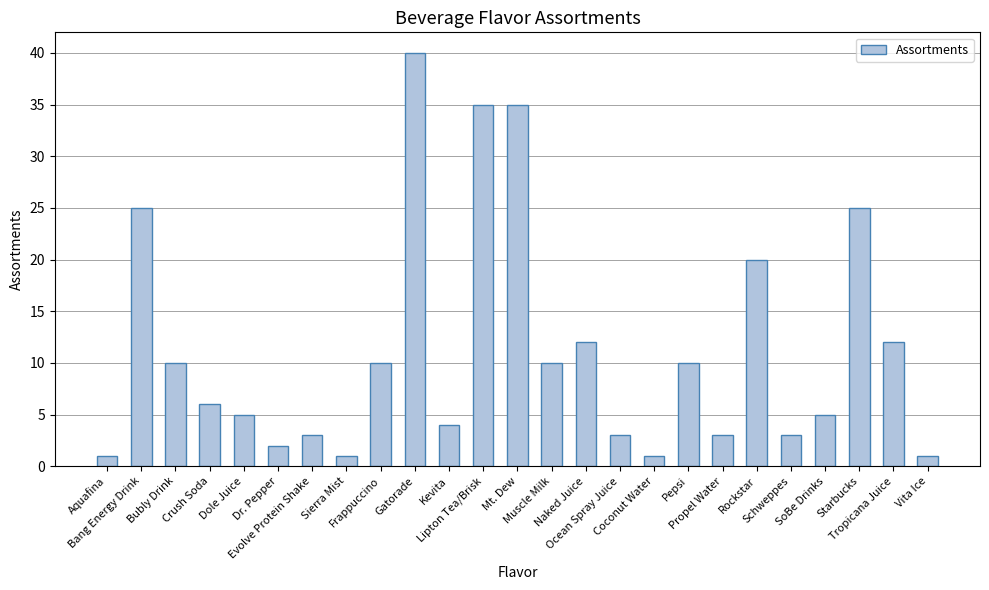

What is the greatest value displayed?

40